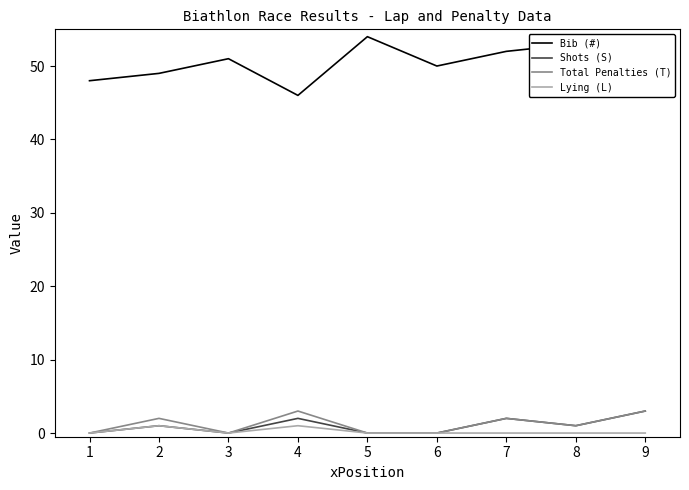

What is the maximum value for Lying (L)?

1